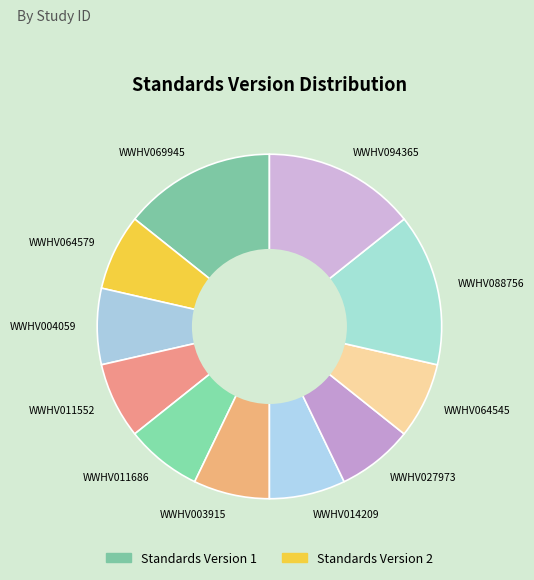

Does WWHV094365 represent more than half of the total?

No